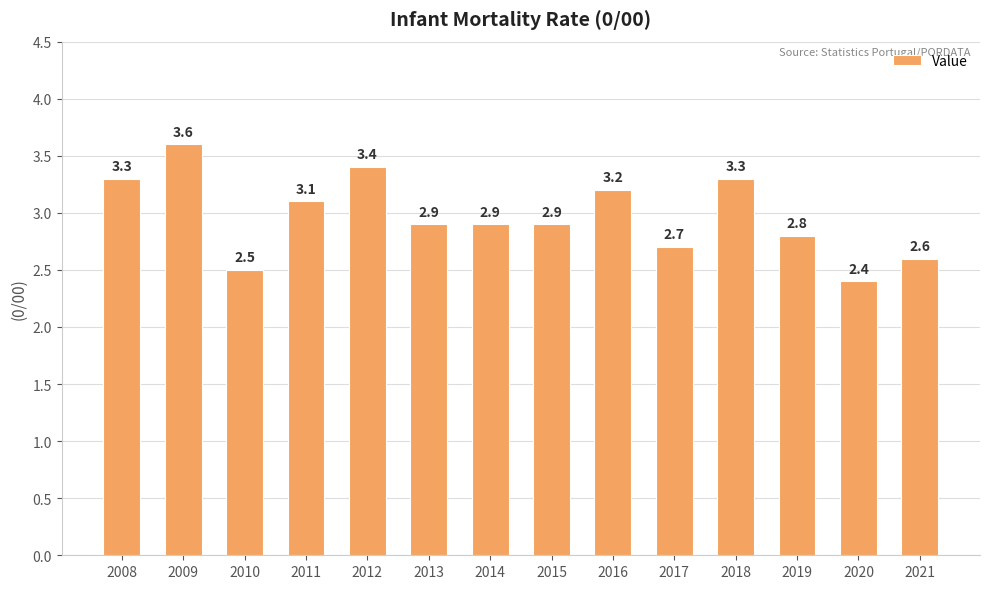

What is the value of the 3rd bar from the left?

2.5